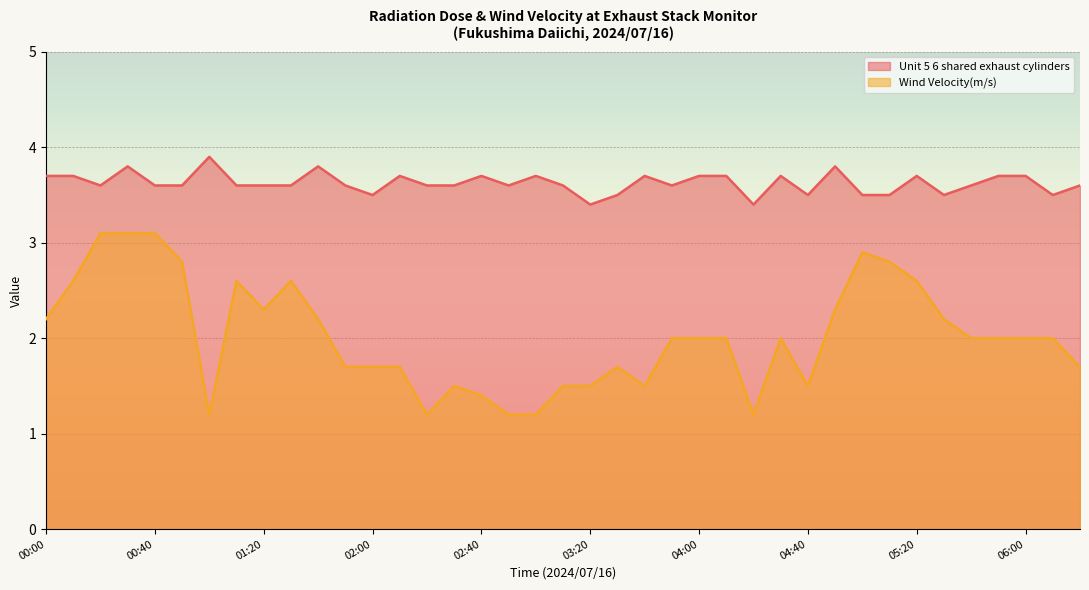

Where is Unit 5 6 shared exhaust cylinders nearest to the value 3?

03:20